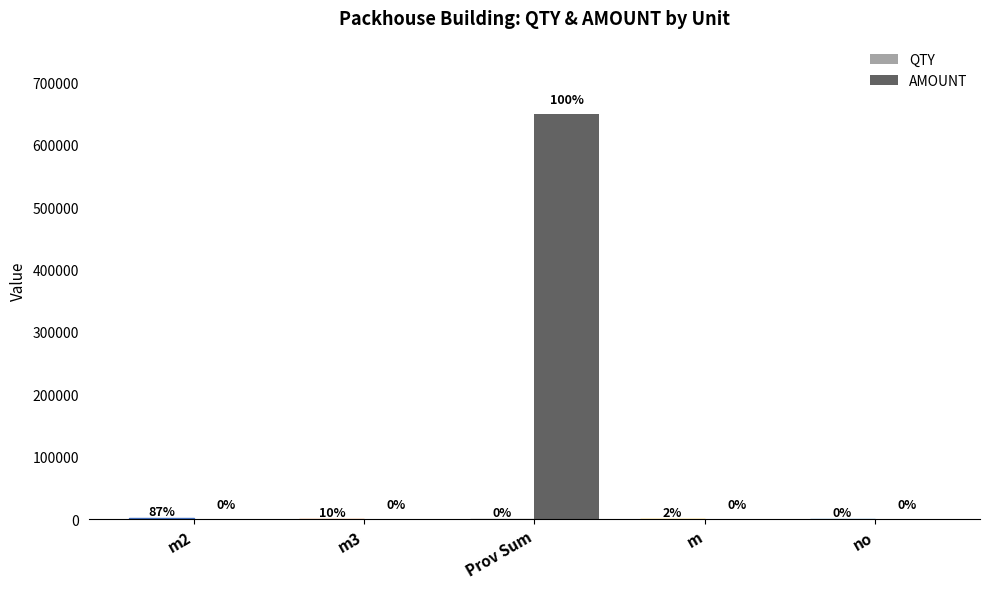

Which category has the lowest value across all series?

Prov Sum